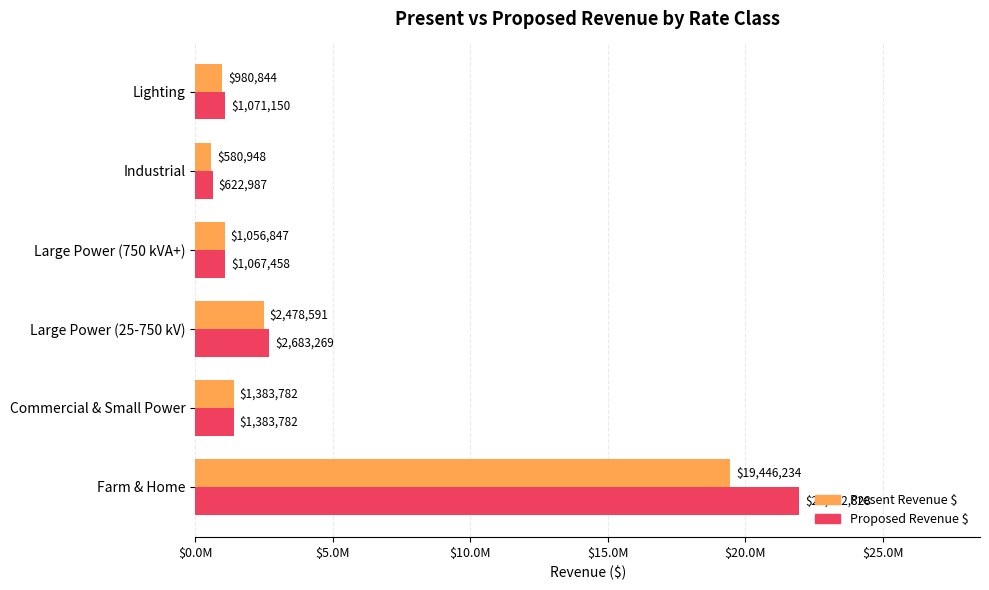

What is the smallest value displayed?

580947.9